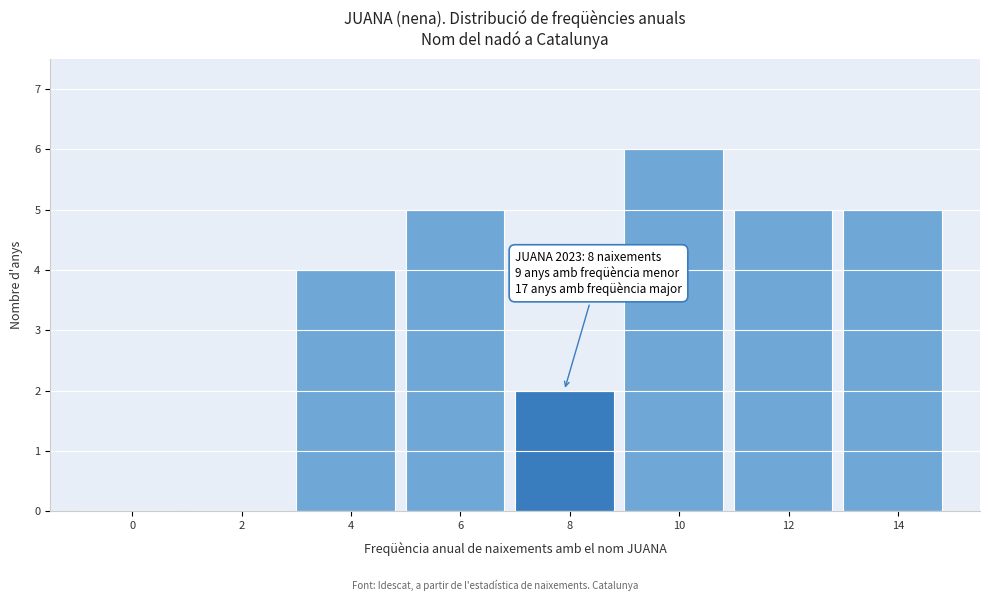

Reading right to left, what are all the values shown in this chart?

14=5	12=5	10=6	8=2	6=5	4=4	2=0	0=0